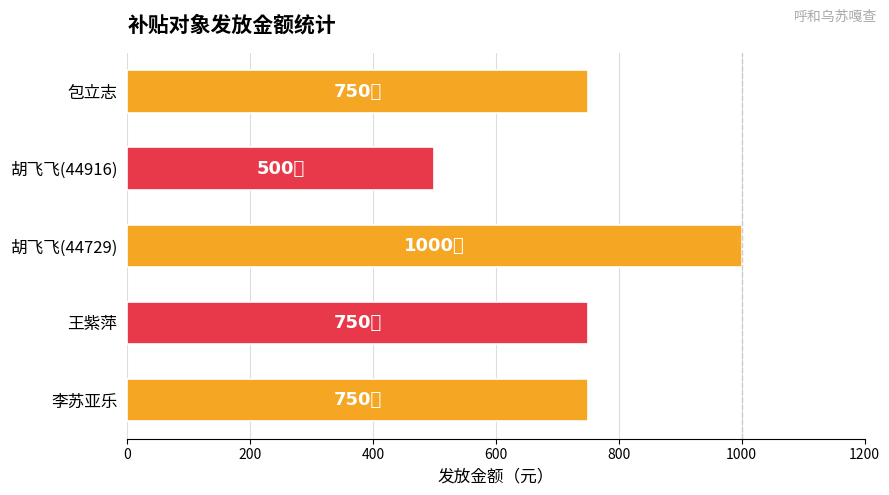

Reading top to bottom, extract all data points from this chart.

750	500	1000	750	750